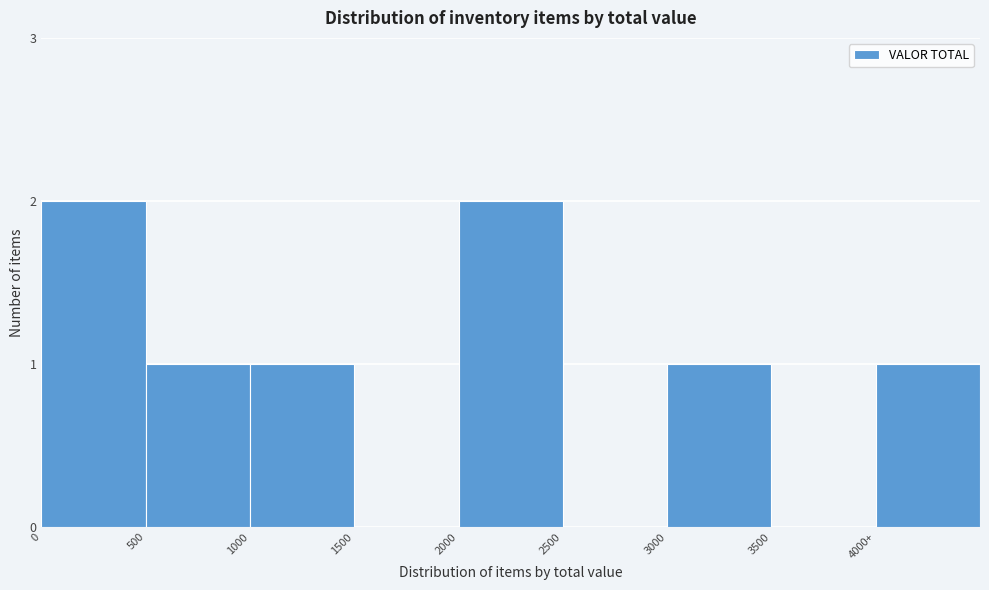

Reading right to left, list all the values displayed in this chart.

4000+=1	3500=0	3000=1	2500=0	2000=2	1500=0	1000=1	500=1	0=2